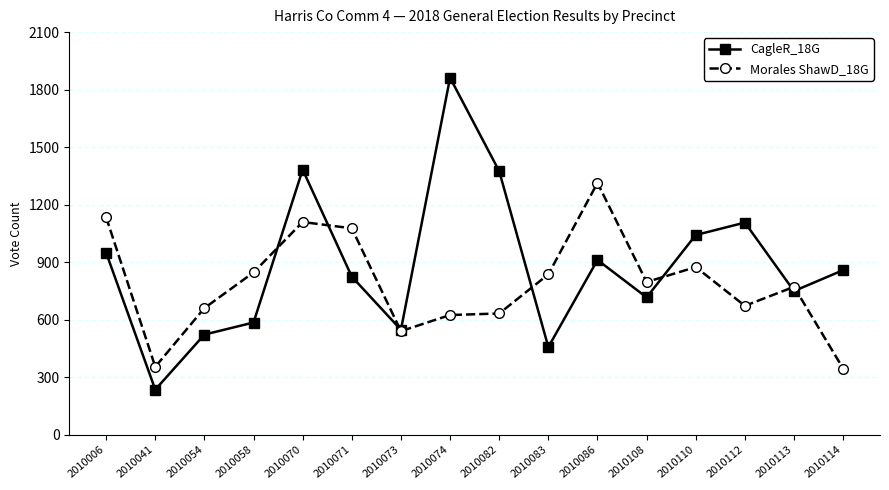

What is the difference between the highest and lowest values at 2010041?

119